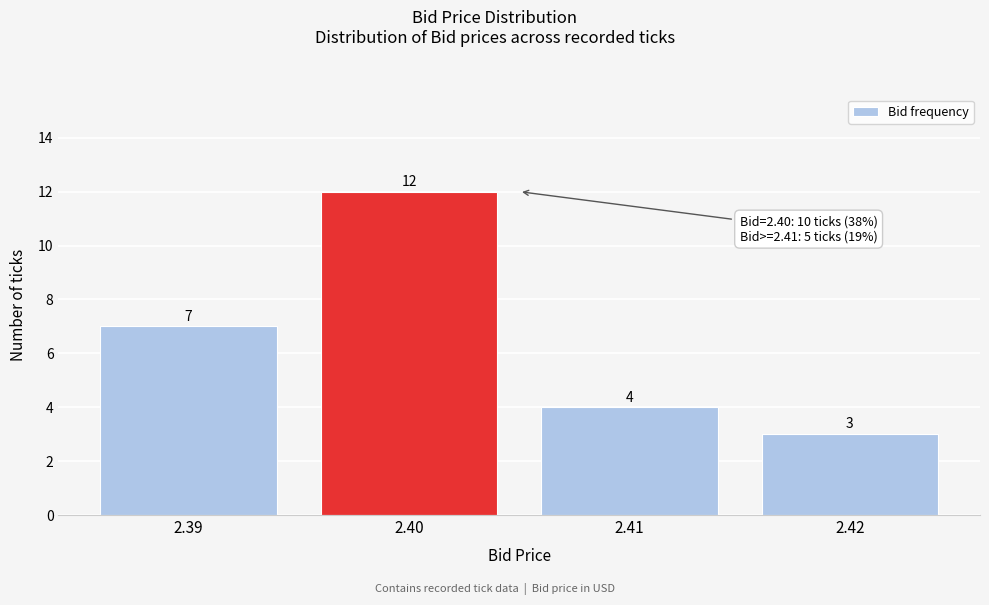

Reading left to right, transcribe this chart: for each bar, give the range it covers on the x-axis and its height.

2.385 to 2.395: 7
2.395 to 2.405: 12
2.405 to 2.415: 4
2.415 to 2.425: 3